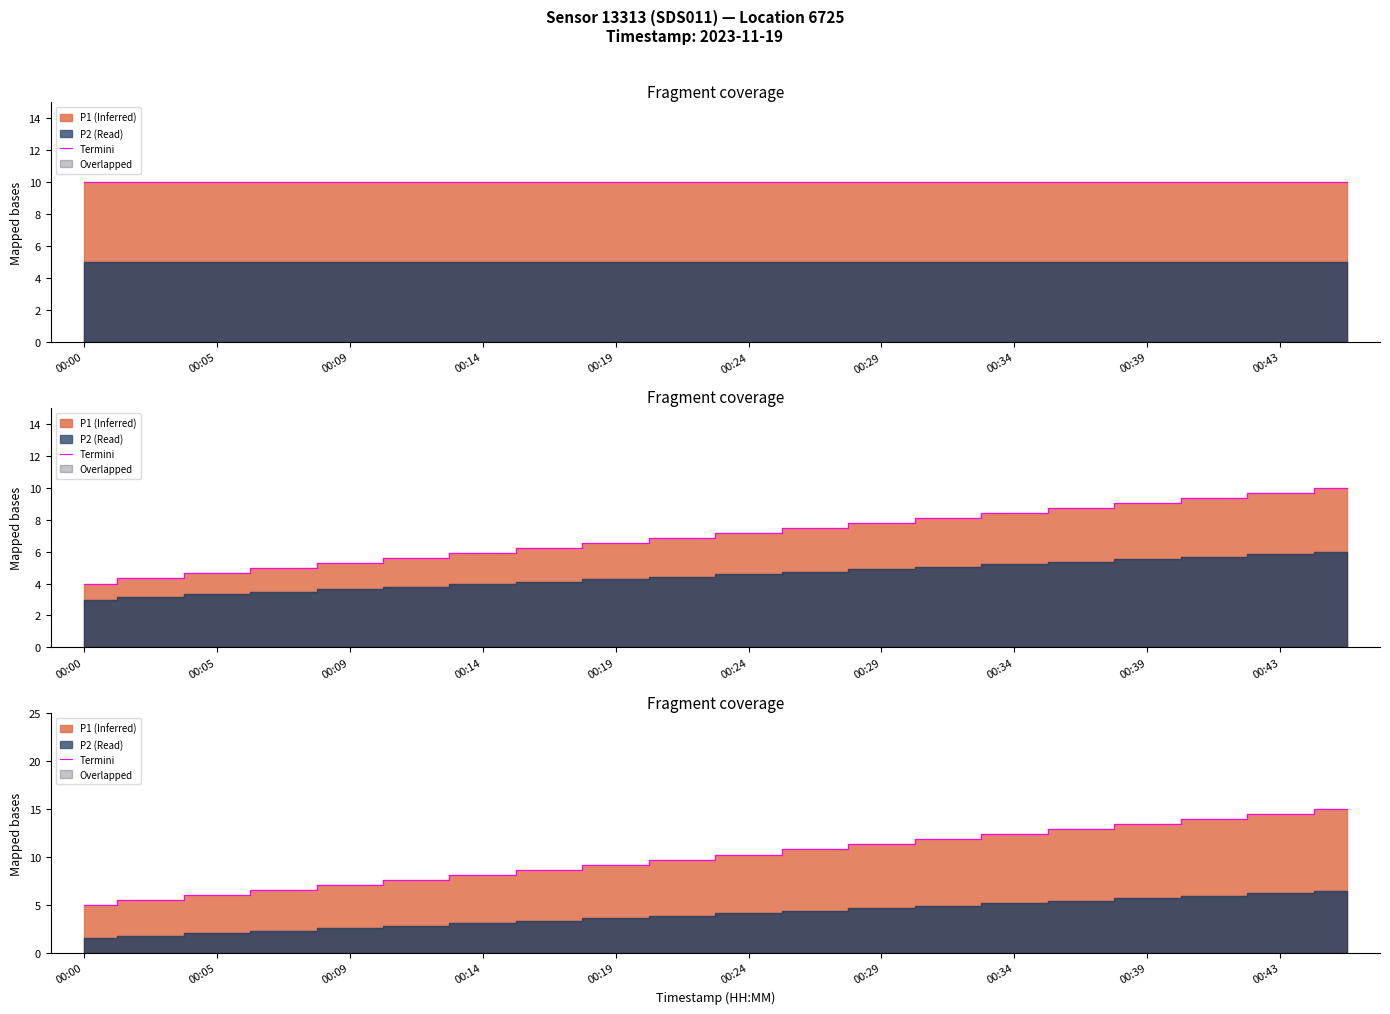

At which category does the chart reach its peak across all series?

19